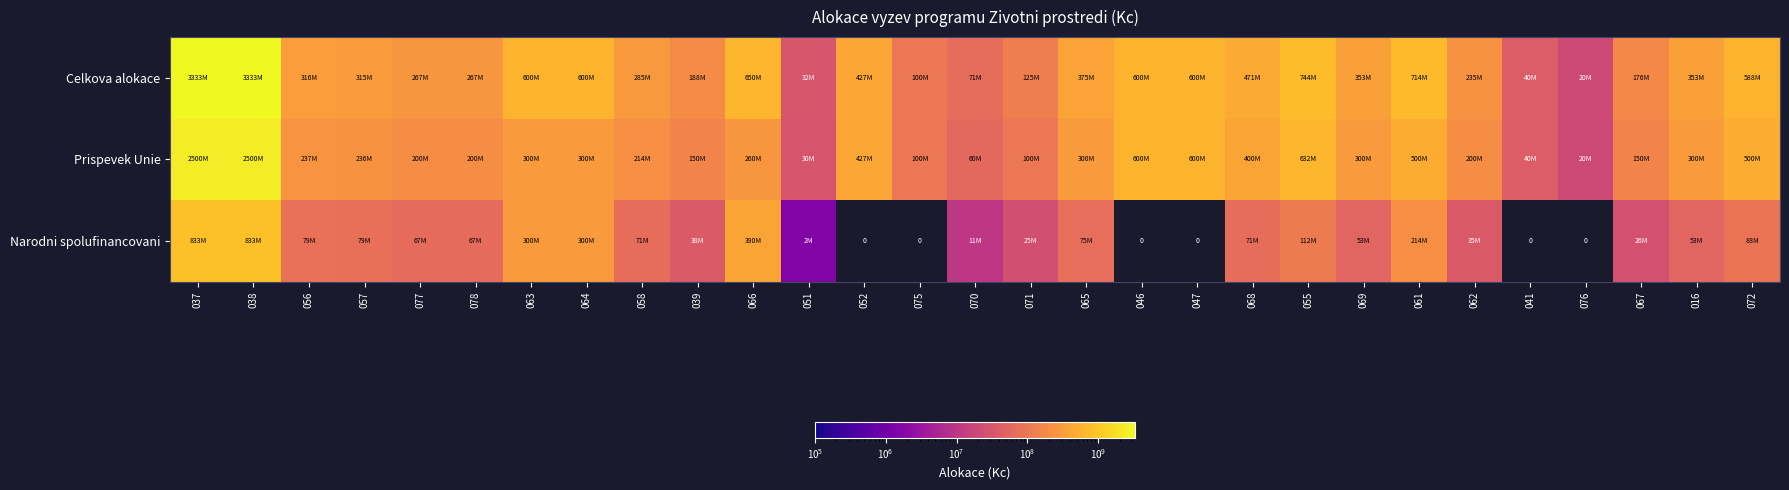

What is the difference between the maximum and minimum values in the Narodni spolufinancovani series?

833333333.3